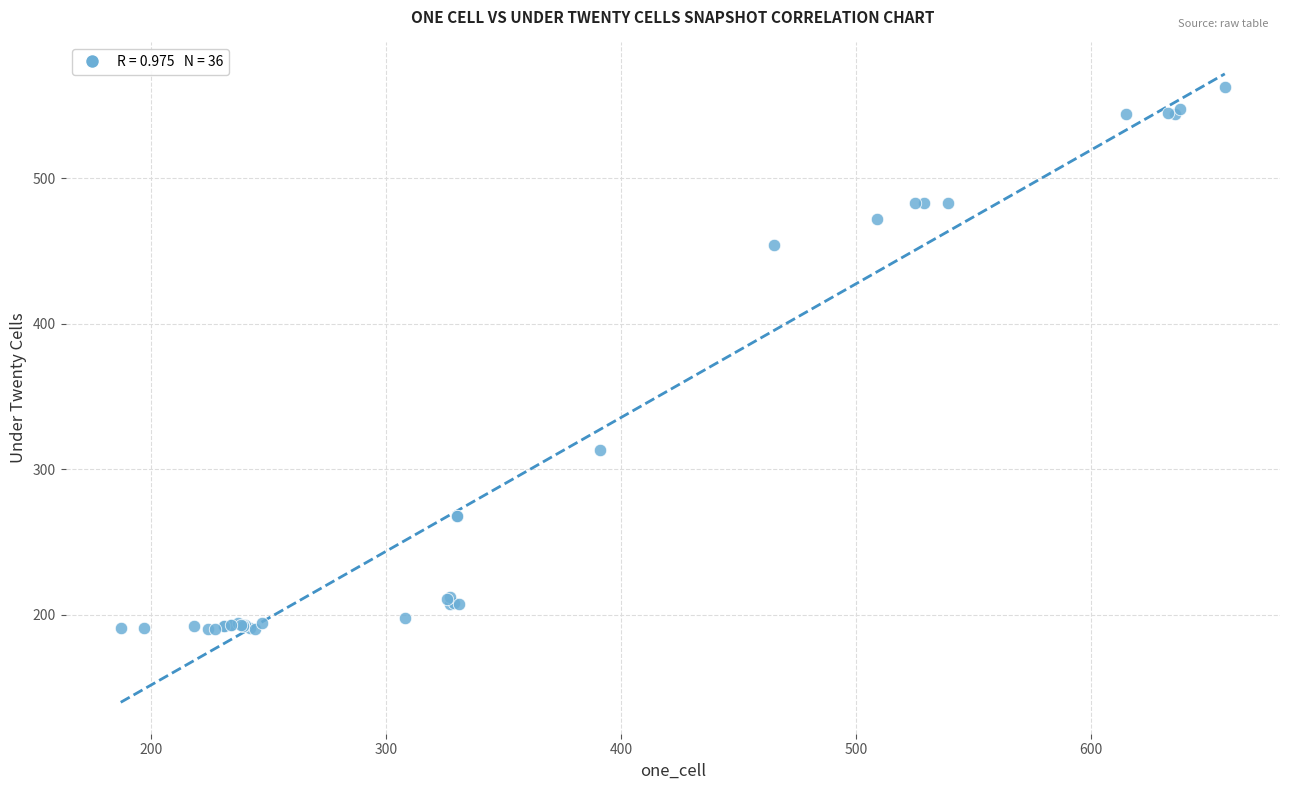

What Y value in the scatter plot is closest to 376?

313